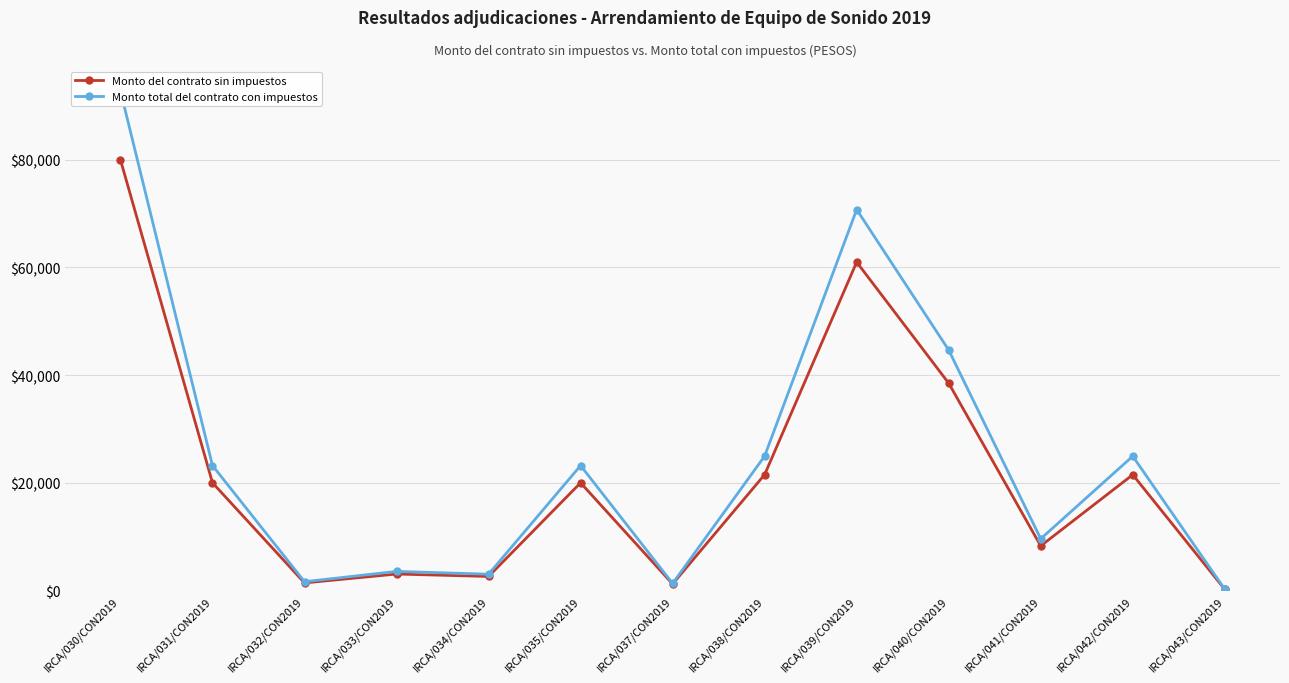

Where does the Monto total del contrato con impuestos series first go above 23200?

IRCA/030/CON2019